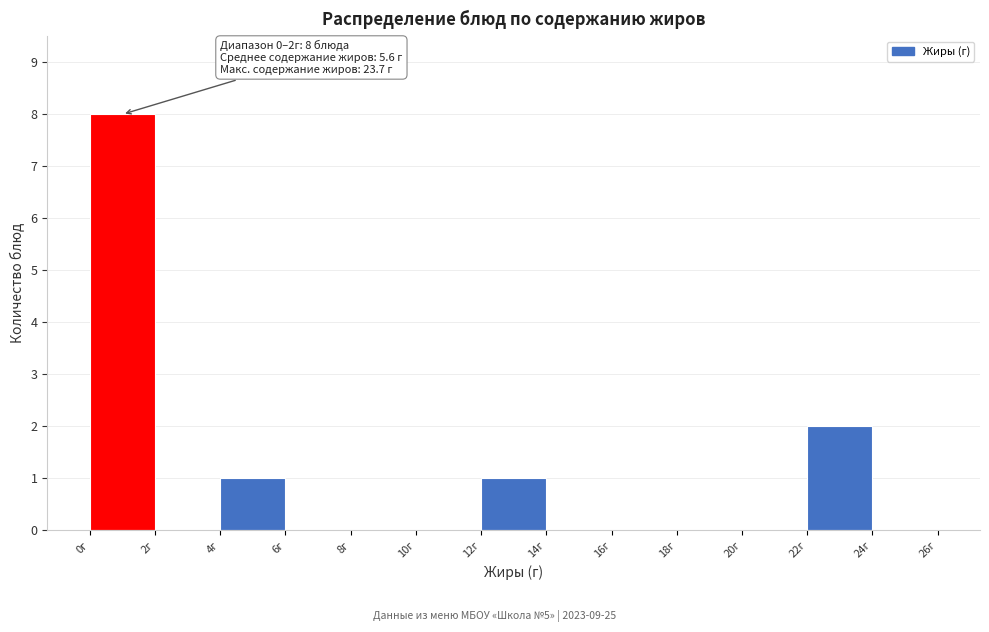

Over which range of the x-axis is the bar tallest?

0 to 2